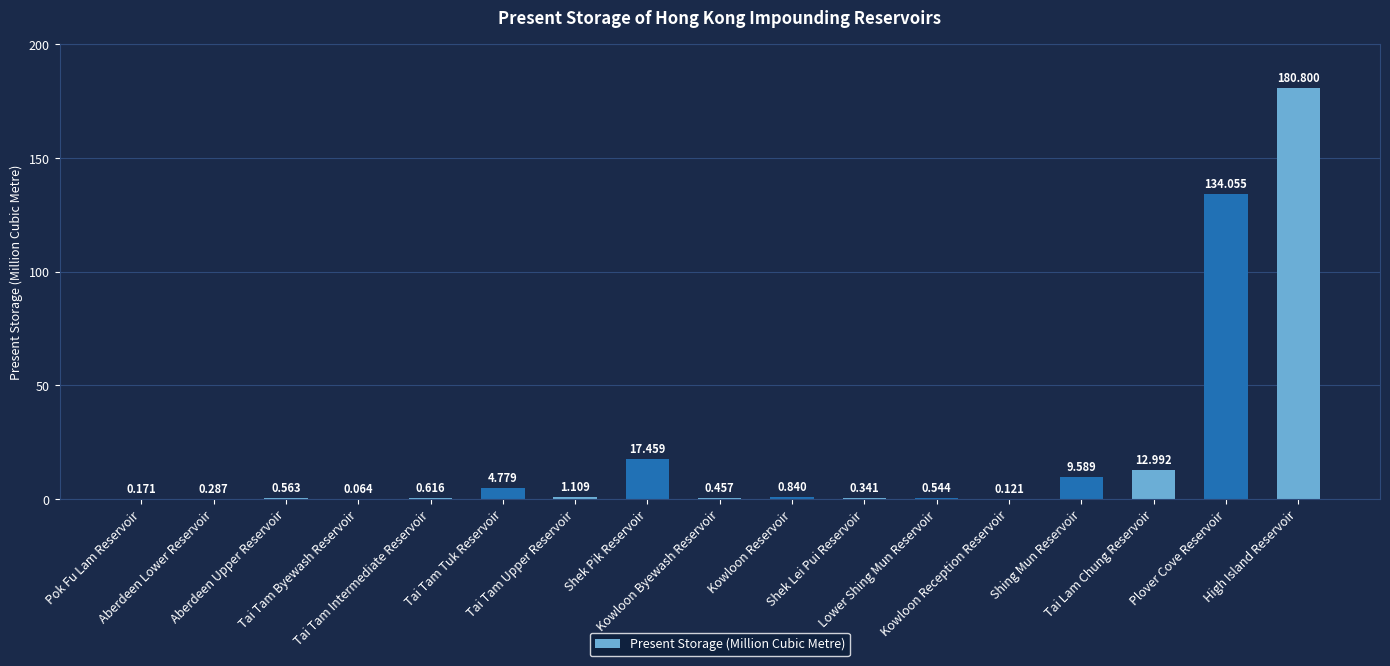

Reading right to left, transcribe all the data shown in this chart.

180.8	134.1	13.0	9.6	0.1	0.5	0.3	0.8	0.5	17.5	1.1	4.8	0.6	0.1	0.6	0.3	0.2